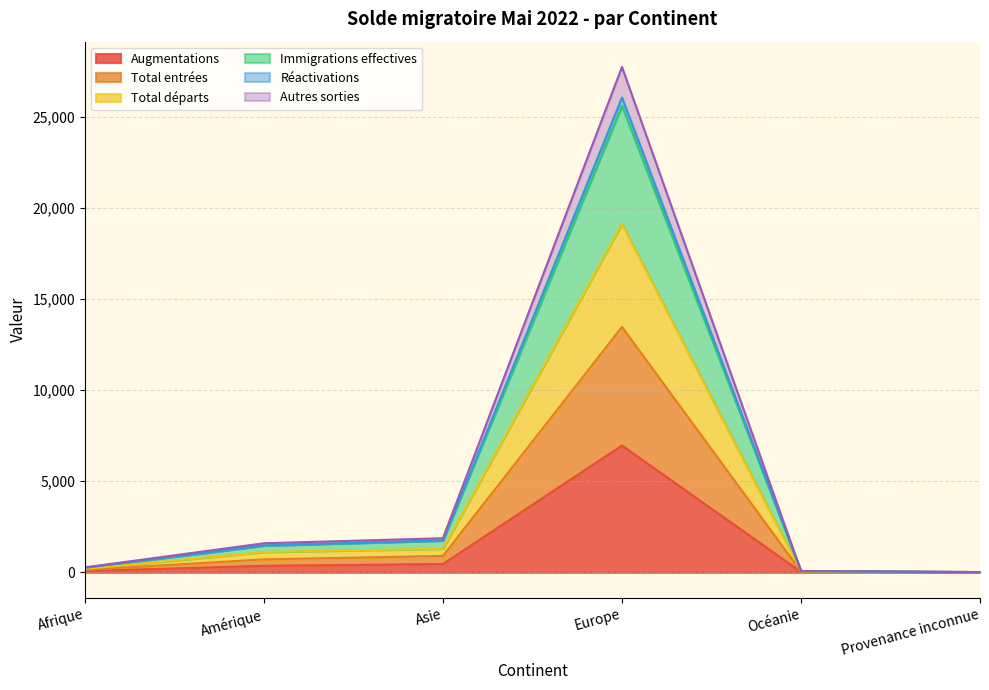

What value does the Total entrées series have at Afrique?

134